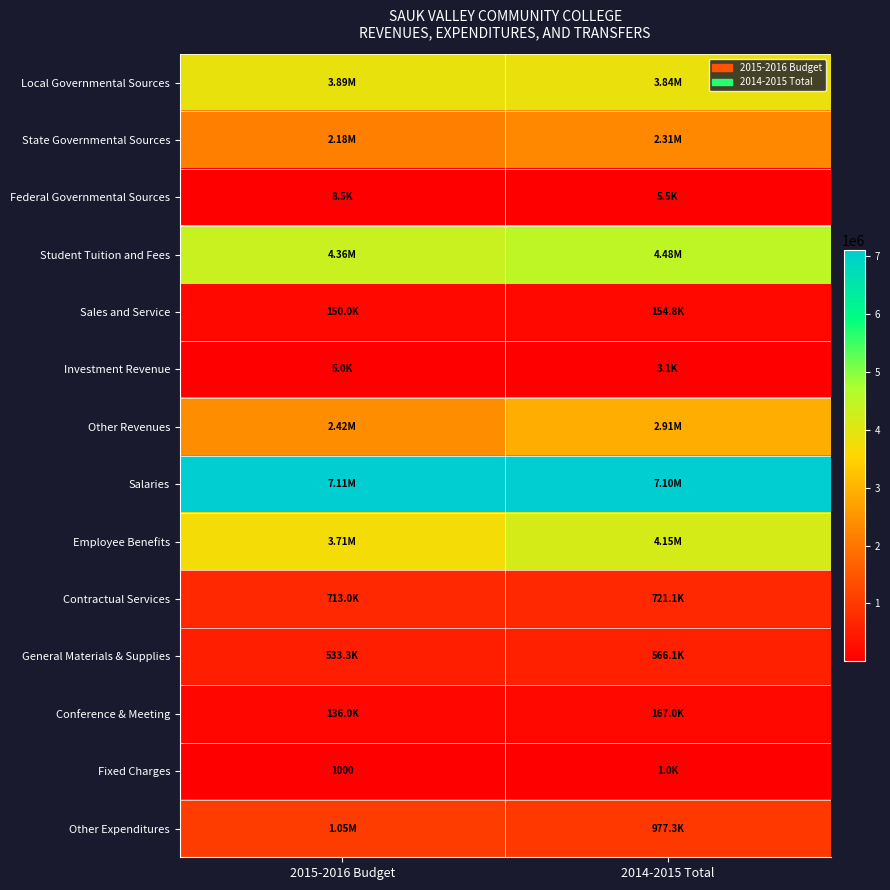

At which category is the sum across all series the highest?

2014-2015 Total